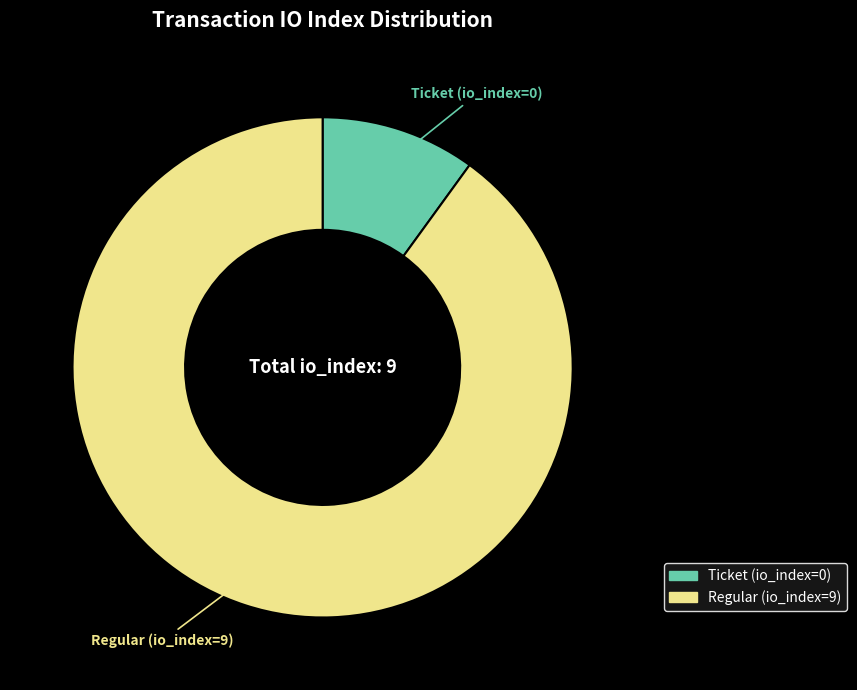

Which slice is the smallest?

Ticket